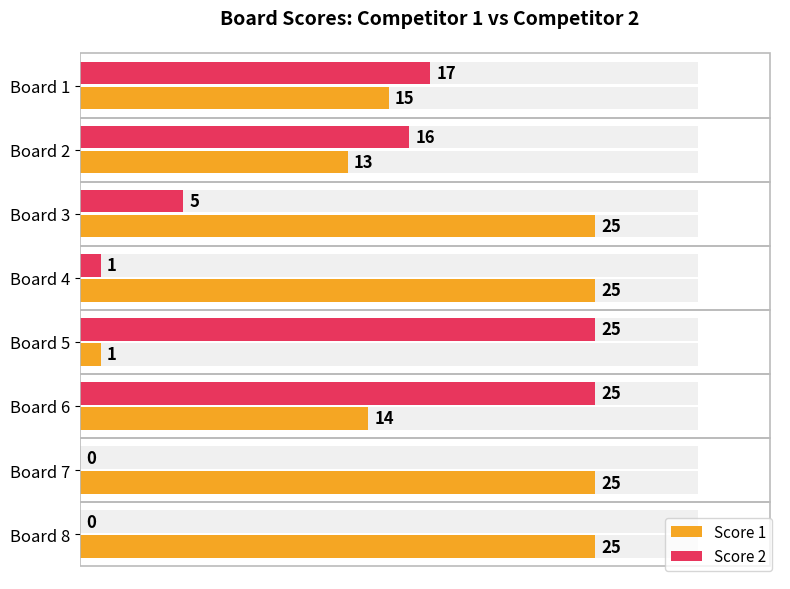

Between Board 1 and Board 2, which series saw the biggest shift?

Score 1